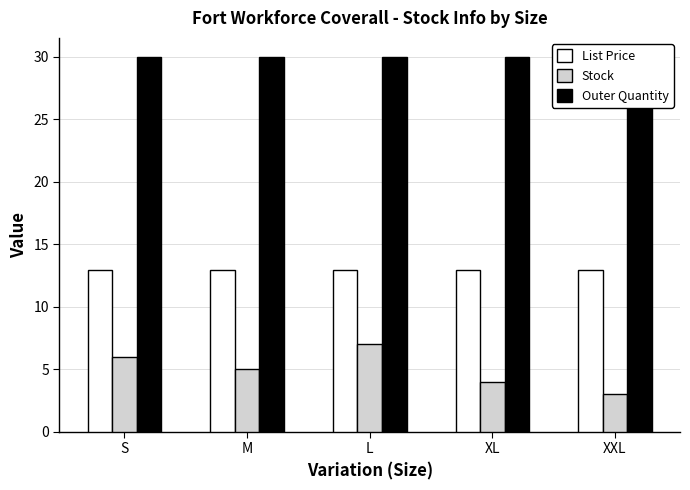

What is the average value of the Outer Quantity series?

30.0